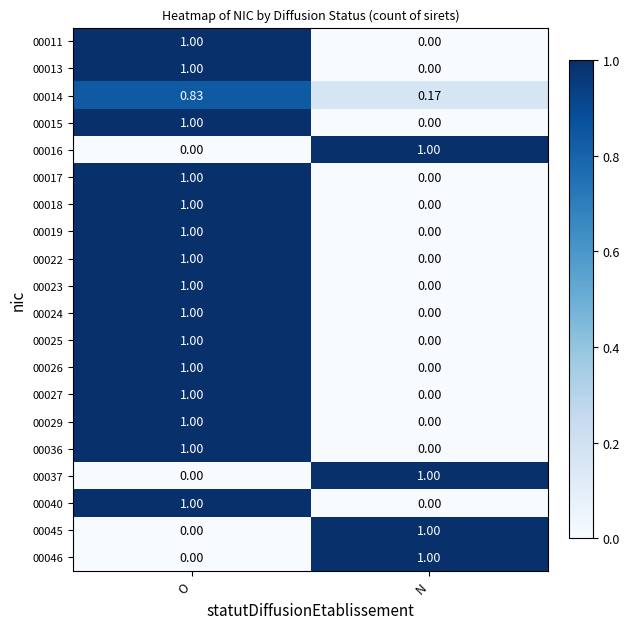

Which category has the lowest value in the 00016 series?

O